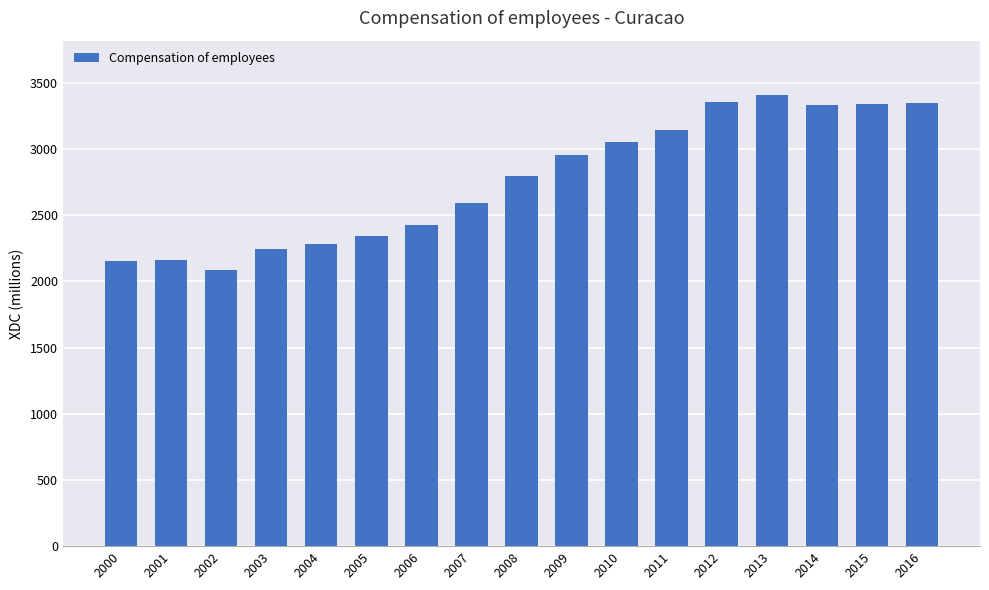

What is the sum of all values?

46995.9